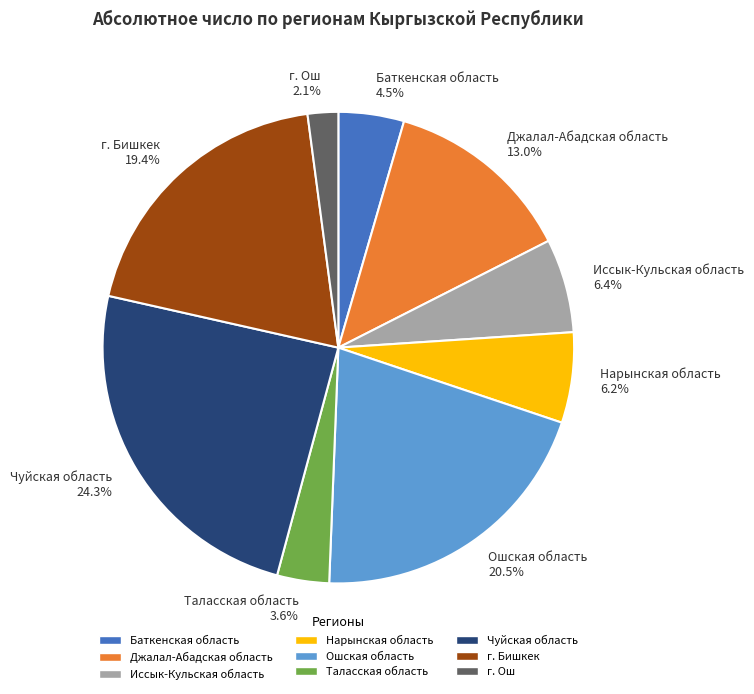

How many segments does this pie chart have?

9